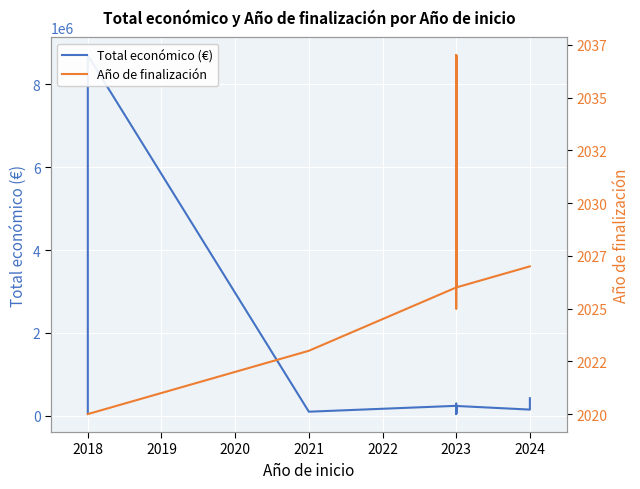

What is the sum of all Año de finalización values?

30397